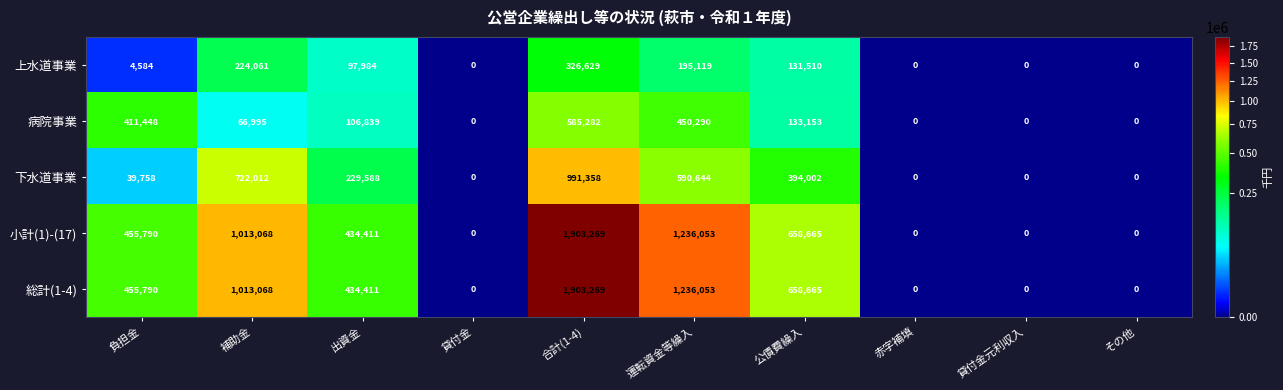

At how many categories does at least one series exceed 647165?

4